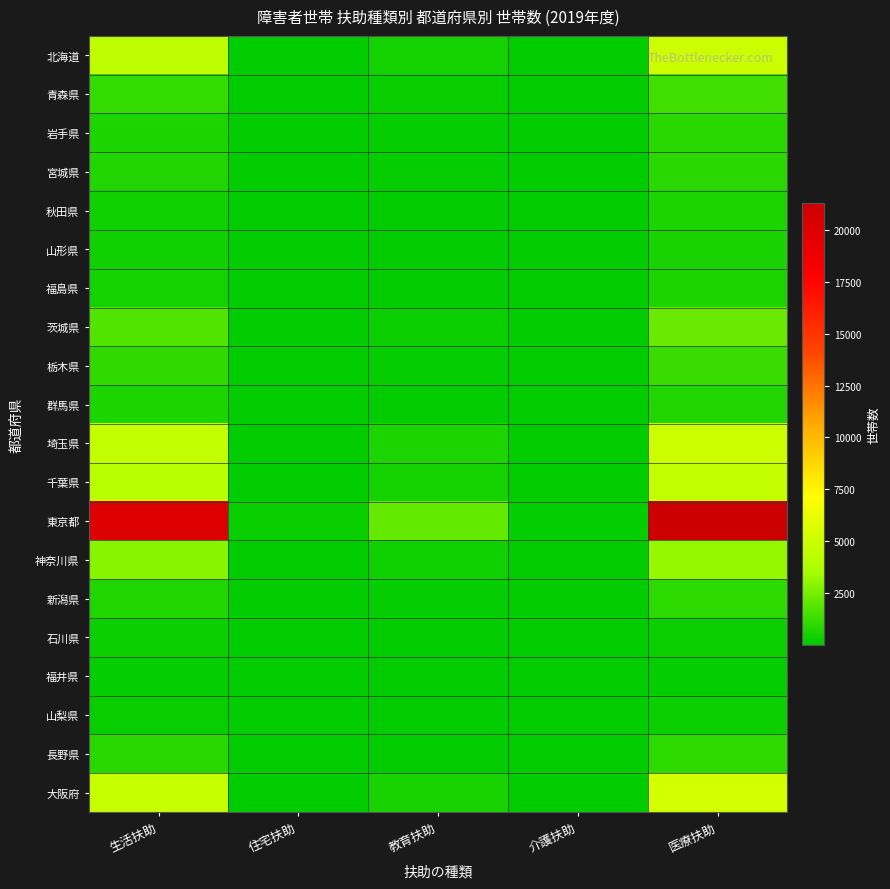

At which category is the sum across all series the highest?

医療扶助